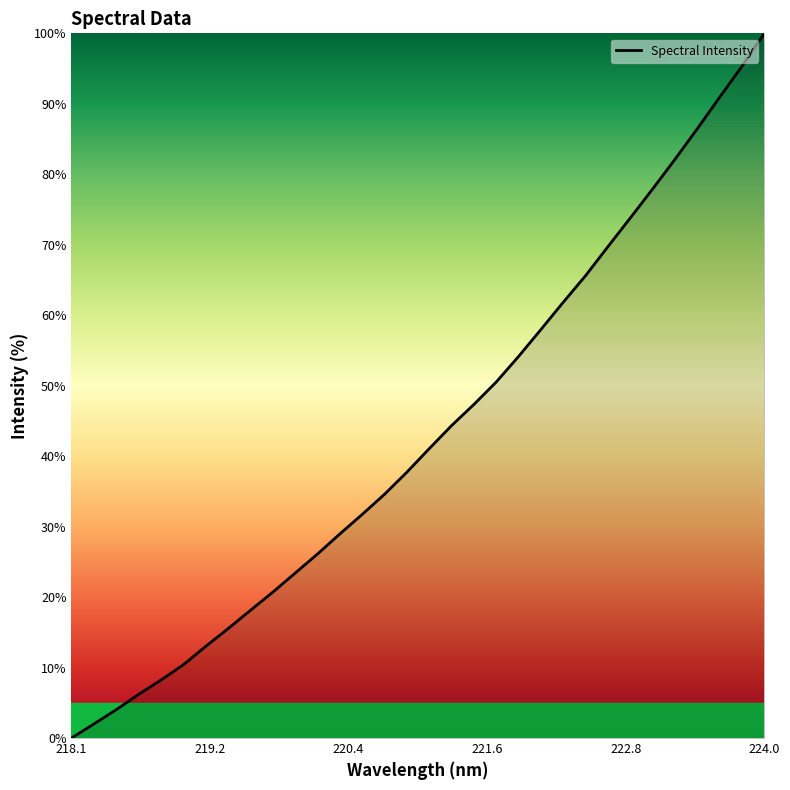

What is the greatest value displayed?

100.0